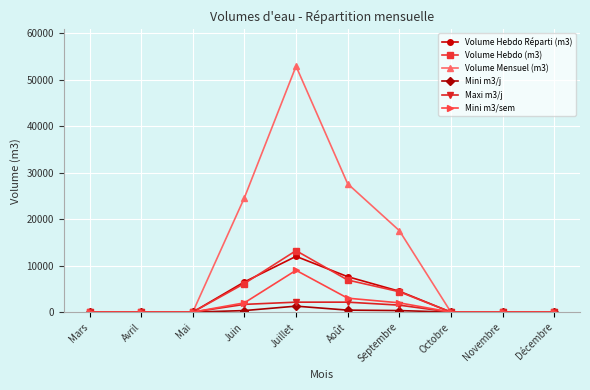

How many lines are shown in the chart?

6